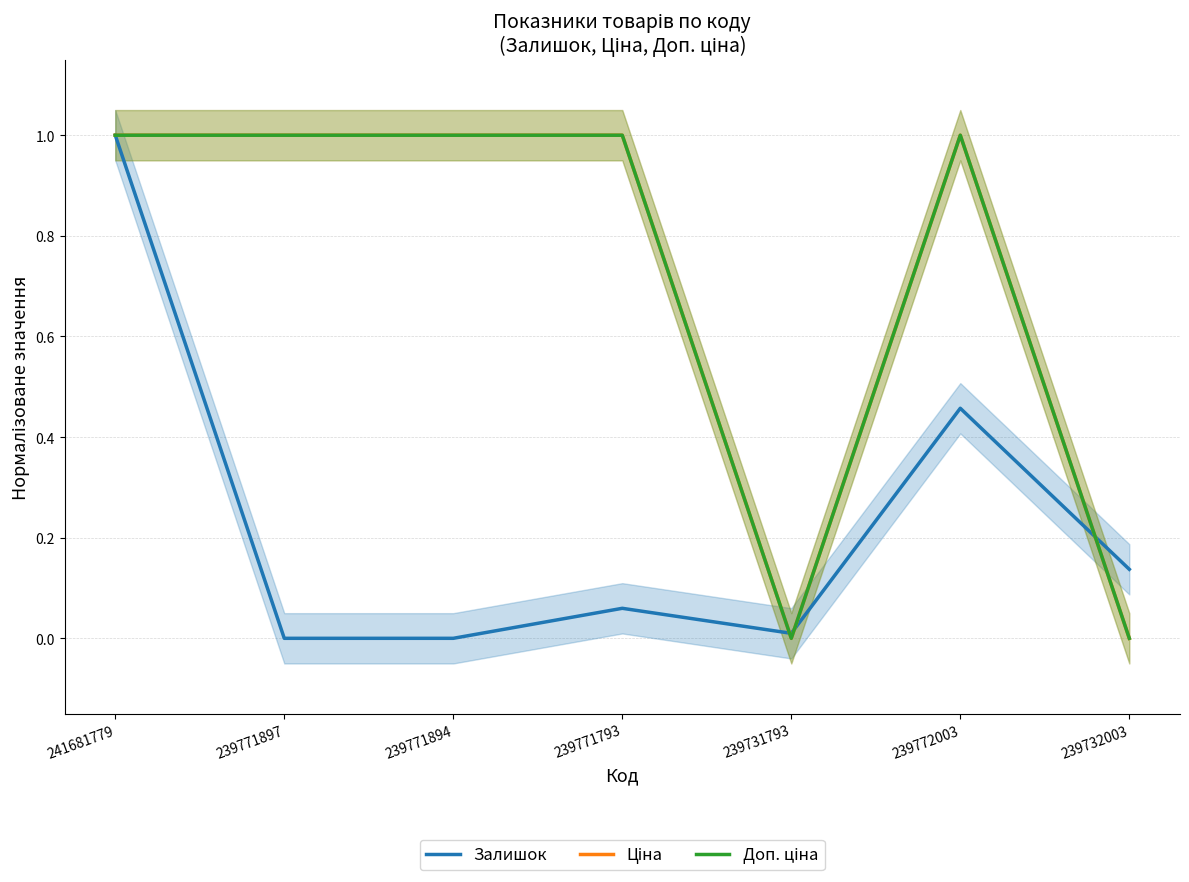

Reading left to right, list all the values displayed in this chart.

Залишок: 1.0	0.0	0.0	0.1	0.0	0.5	0.1
Ціна: 1.0	1.0	1.0	1.0	0.0	1.0	0.0
Доп. ціна: 1.0	1.0	1.0	1.0	0.0	1.0	0.0